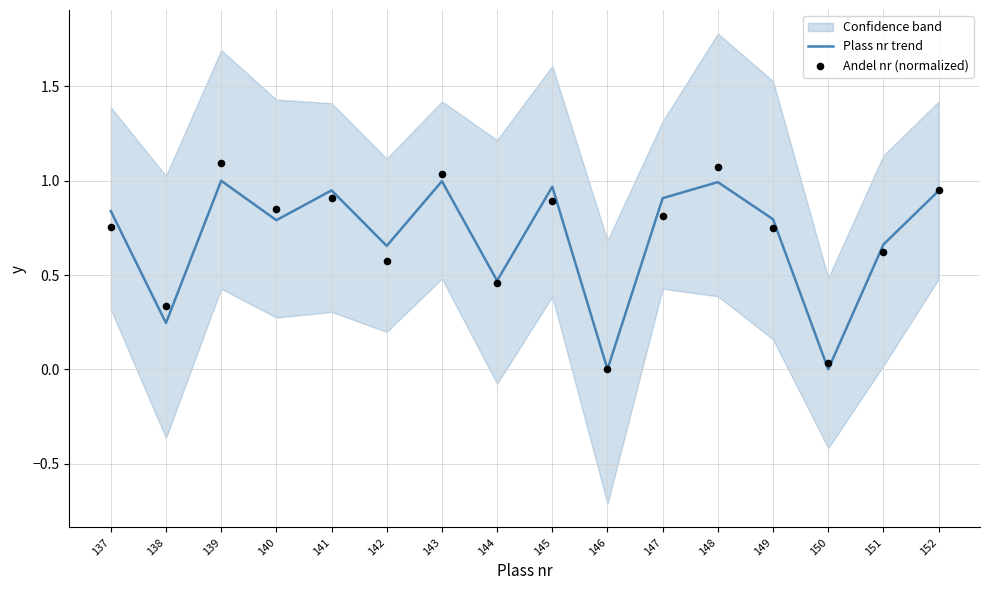

What is the total value across all series at 141?

1.9